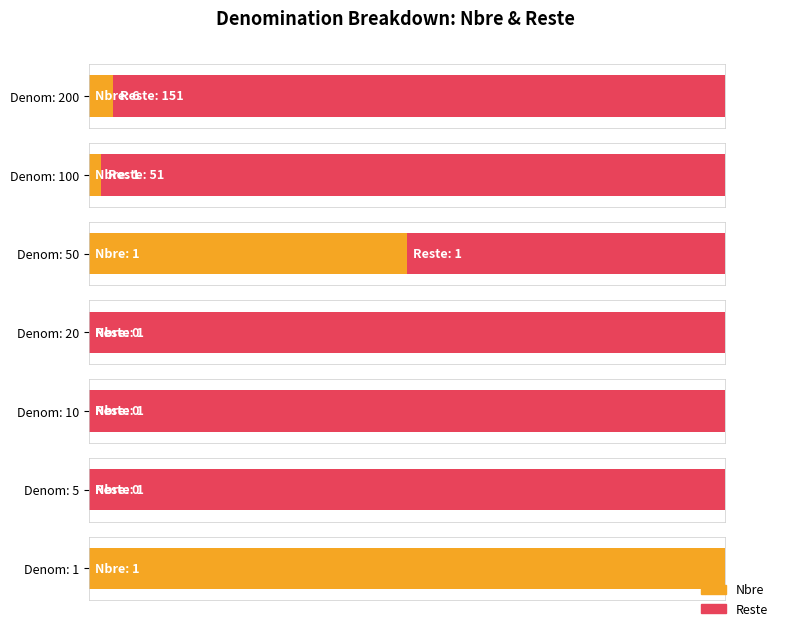

True or false: Nbre has a value of -4 at 20.

False